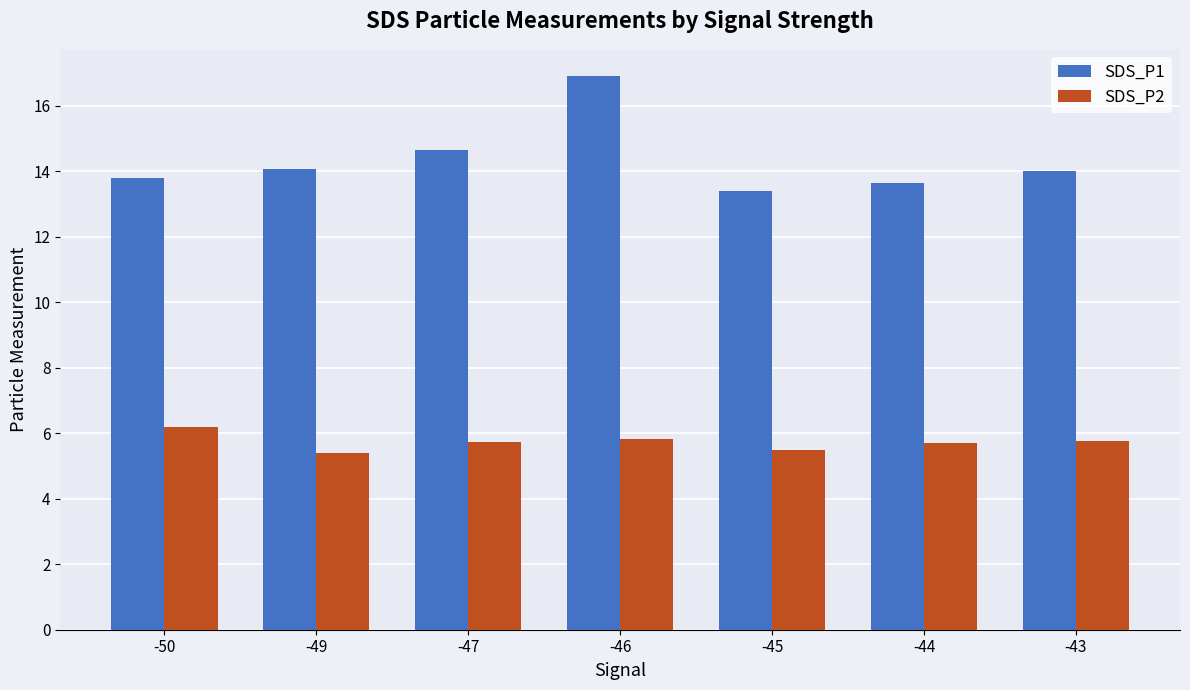

Which series has the largest range (max minus min)?

SDS_P1